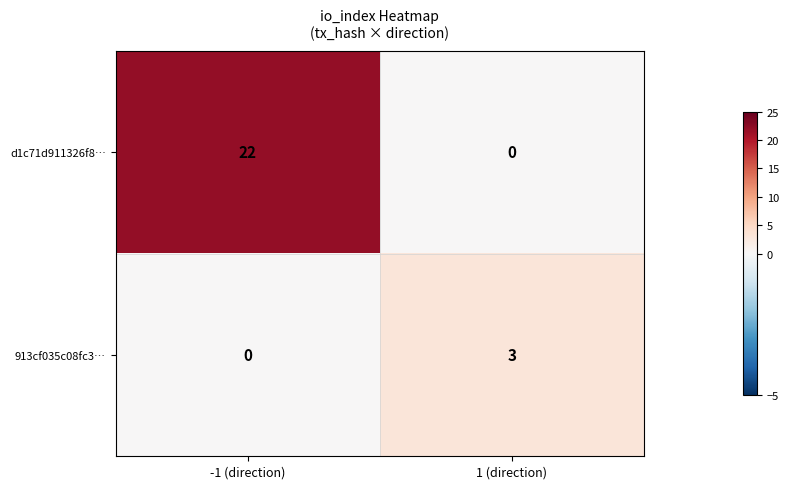

Reading right to left, what are all the values shown in this chart?

d1c71d911326f8…: 0	22
913cf035c08fc3…: 3	0